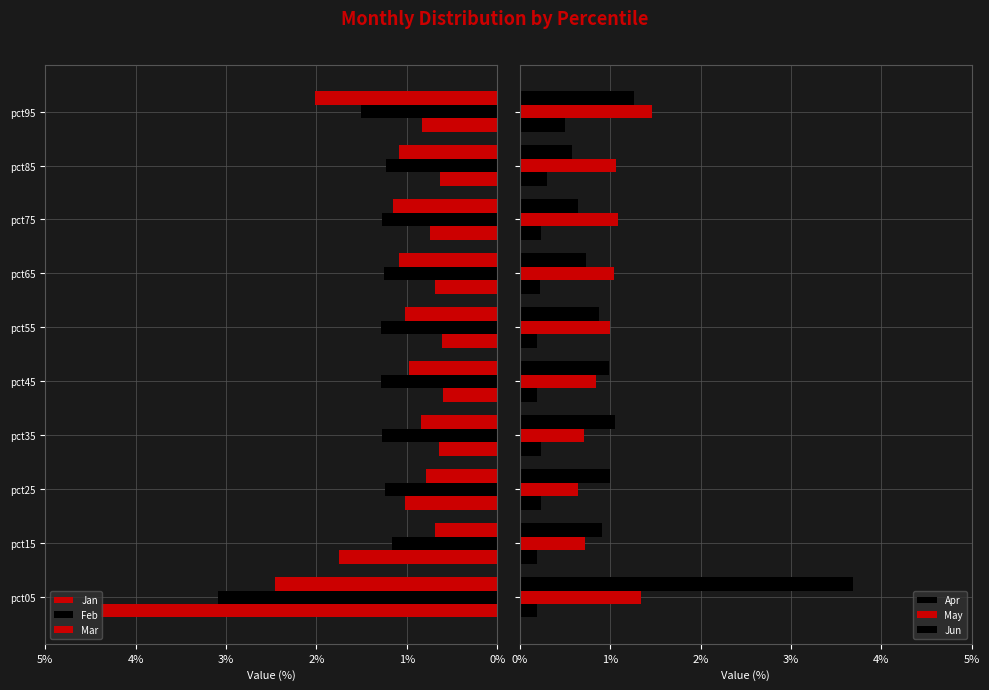

At 4%, list the series in order from smallest to largest.

Apr, Jan, May, Mar, Jun, Feb